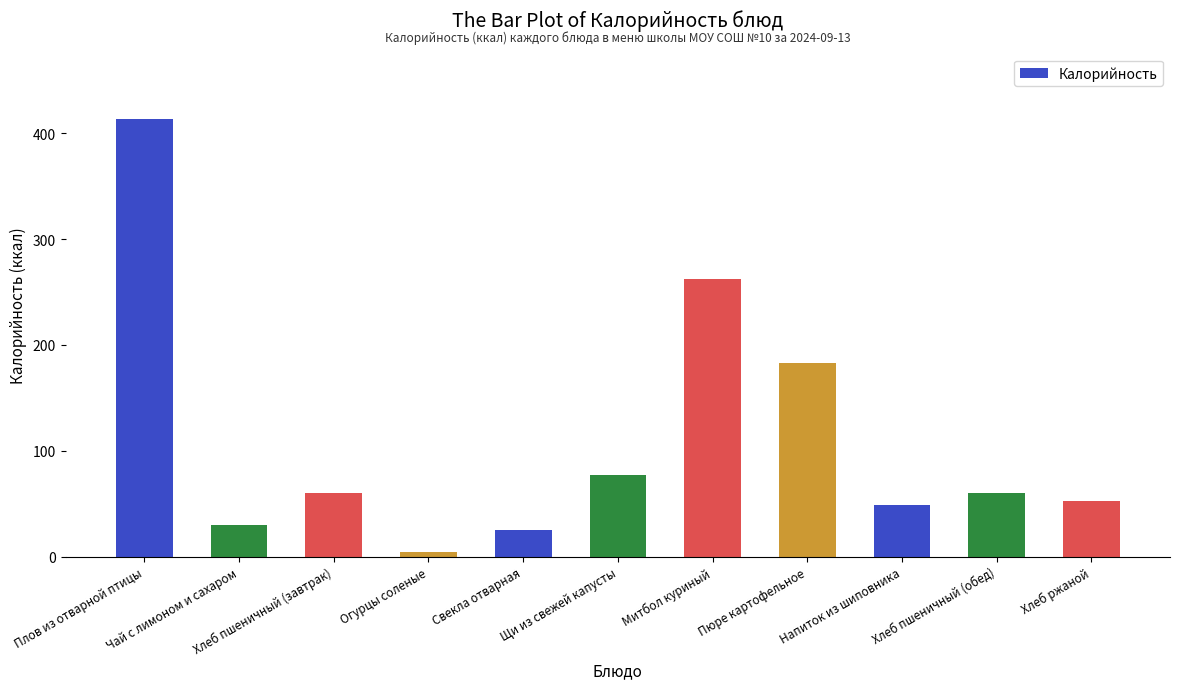

Reading right to left, what are all the values shown in this chart?

Хлеб ржаной=52.2	Хлеб пшеничный (обед)=59.7	Напиток из шиповника=48.3	Пюре картофельное=182.7	Митбол куриный=262.6	Щи из свежей капусты=77.3	Свекла отварная=25.2	Огурцы соленые=3.9	Хлеб пшеничный (завтрак)=59.7	Чай с лимоном и сахаром=29.8	Плов из отварной птицы=413.3